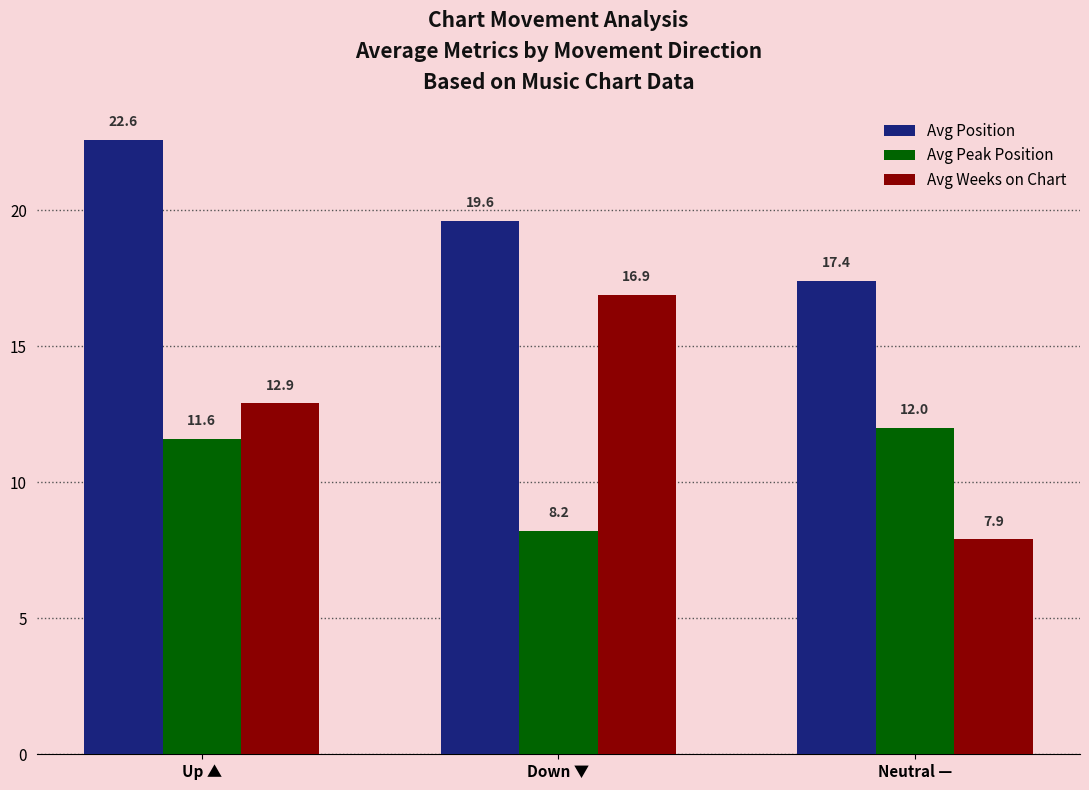

What is the highest value of the Avg Peak Position series?

12.0